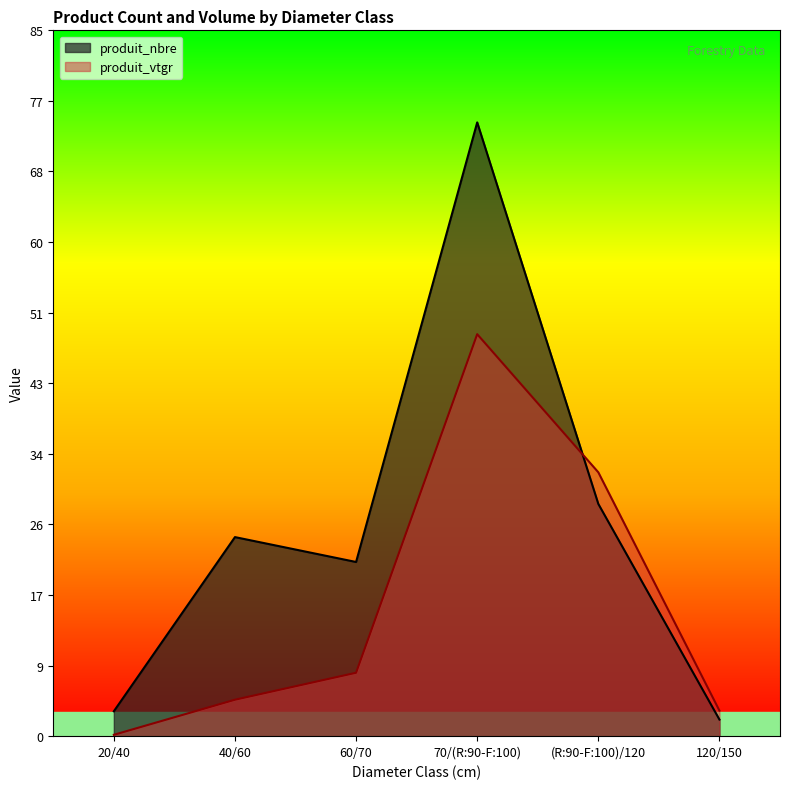

Reading left to right, list all the values displayed in this chart.

produit_nbre: 3.0	24.0	21.0	74.0	28.0	2.0
produit_vtgr: 0.2	4.4	7.6	48.5	31.8	3.1